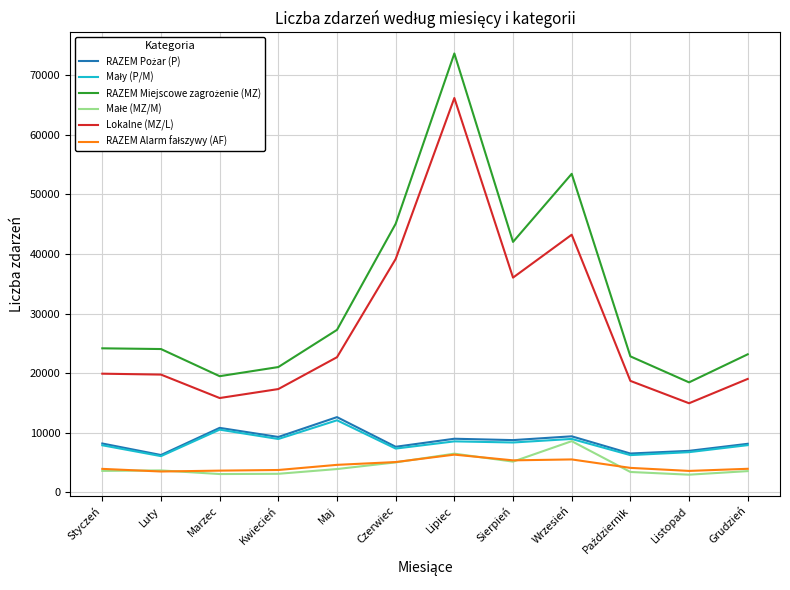

What is the greatest value displayed?

73660